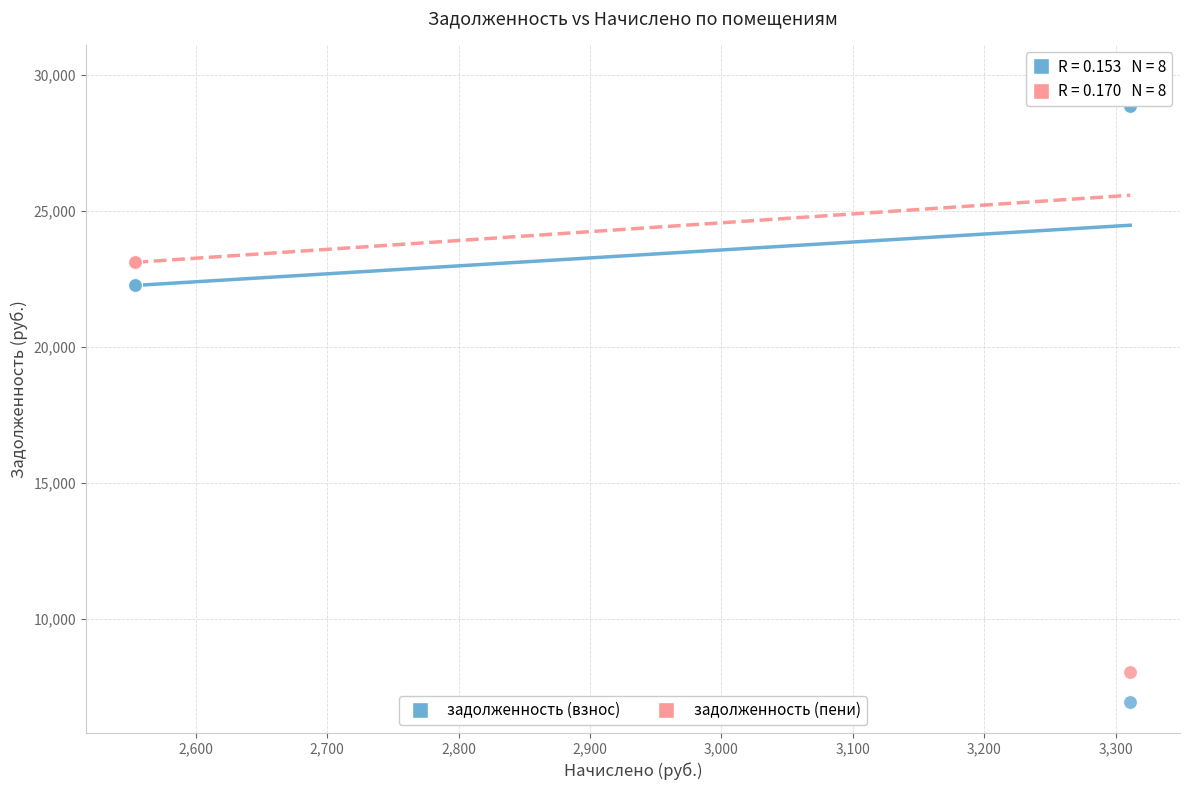

Which series reaches the minimum Y coordinate?

задолженность (взнос)